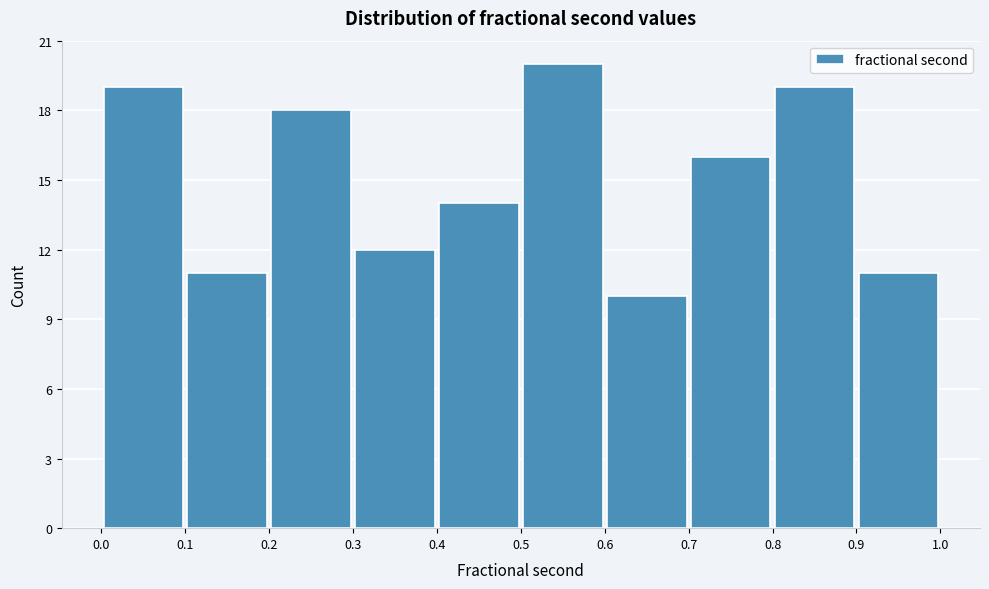

What is the height of the bar covering 0.6 to 0.7 on the x-axis? The values are not printed on the chart, so give them approximately, as read against the axis.

10